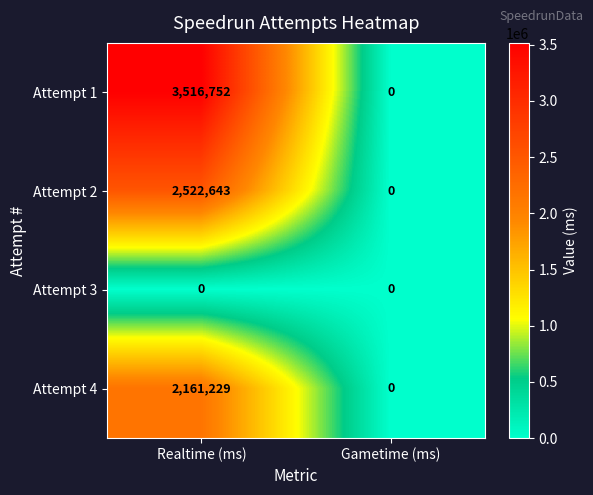

Which category has the lowest value in the Attempt 4 series?

Gametime (ms)